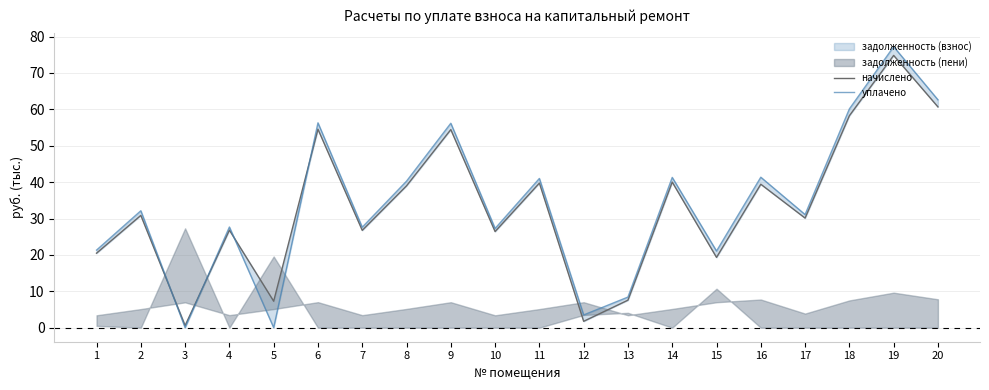

Between 5 and 1, which is larger?

1